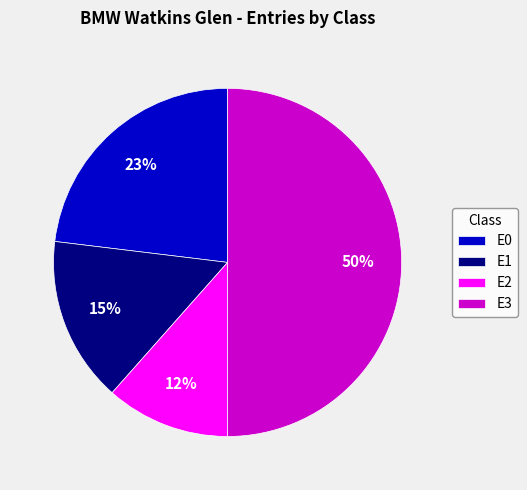

How many segments does this pie chart have?

4